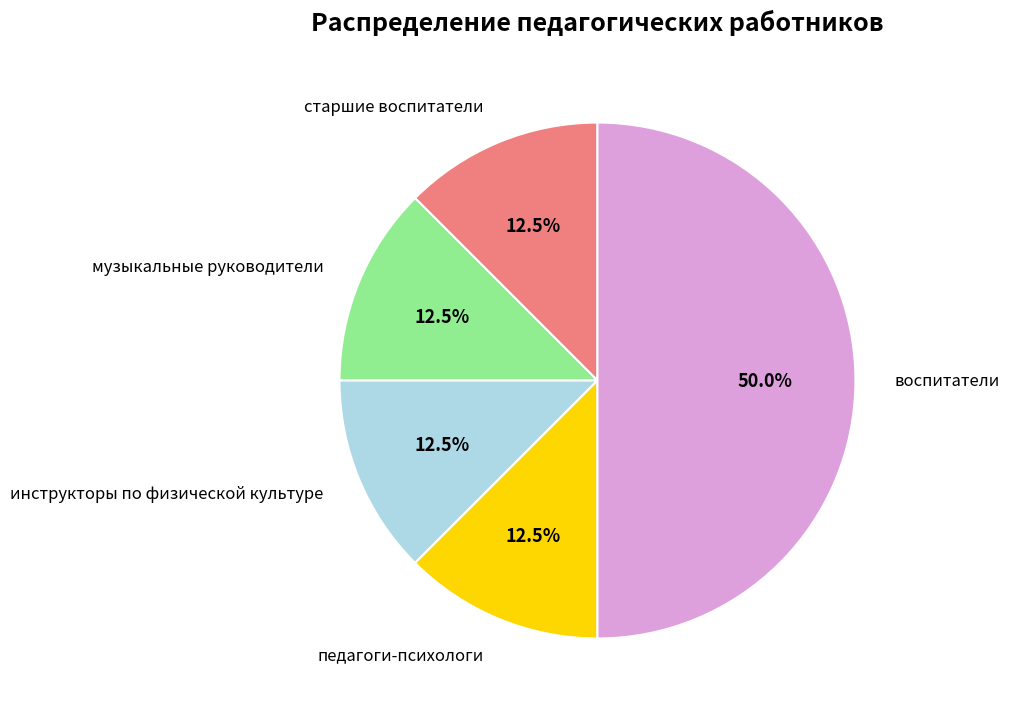

To the nearest percent, what is the combined percentage of старшие воспитатели and инструкторы по физической культуре?

25%